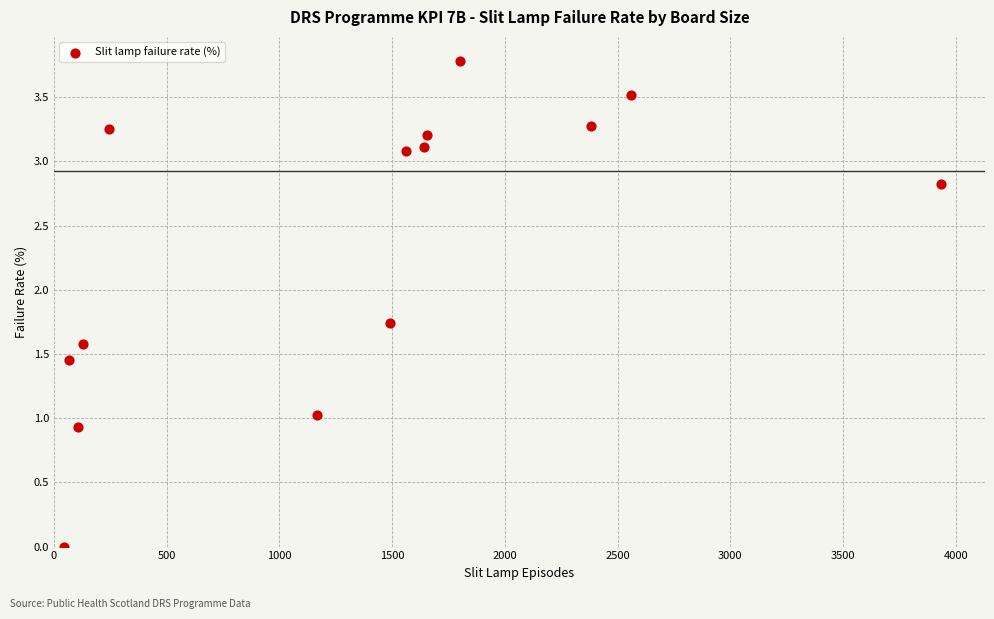

What is the range of X values (max minus min)?

3889.0